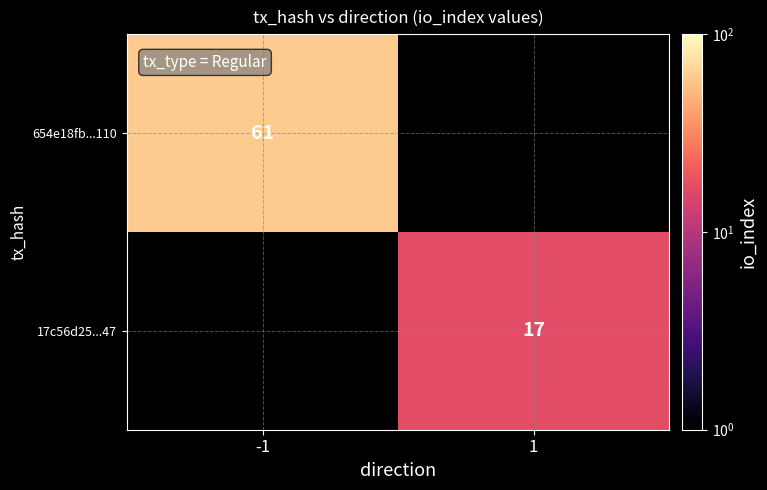

At which category does the chart reach its peak across all series?

-1